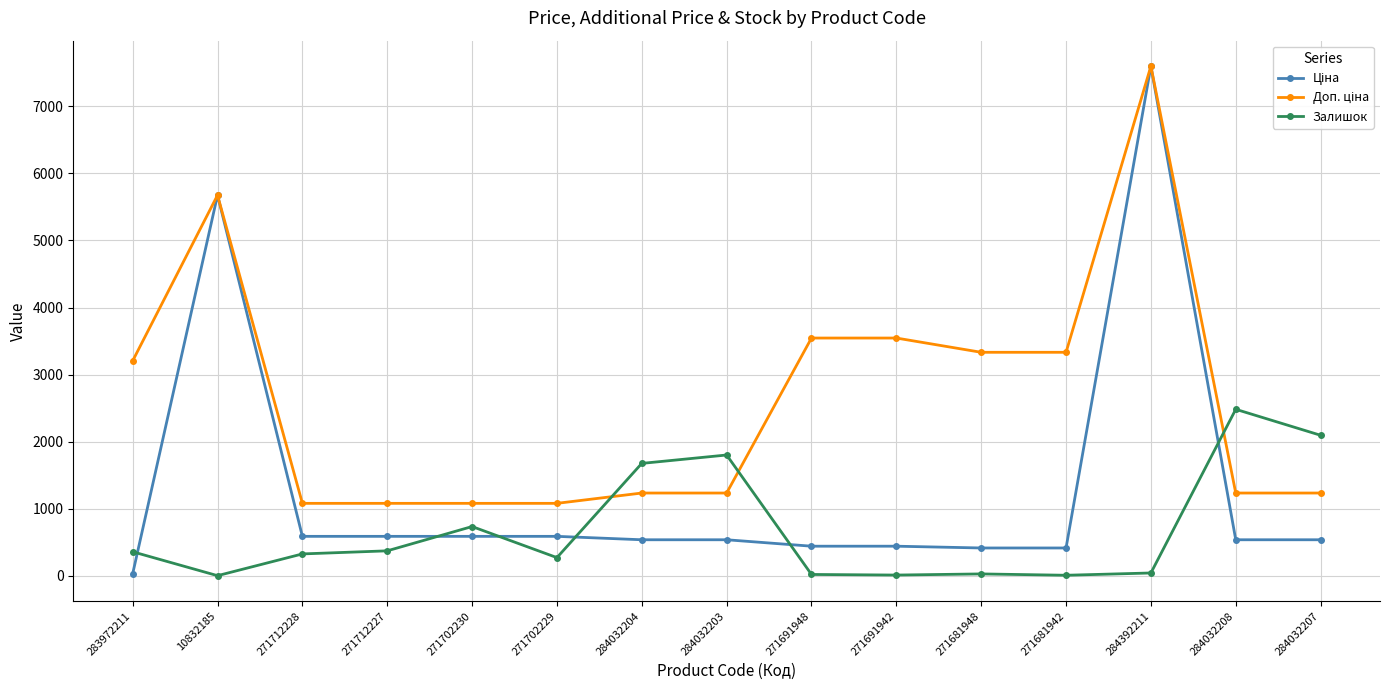

How many data points does each series have?

15